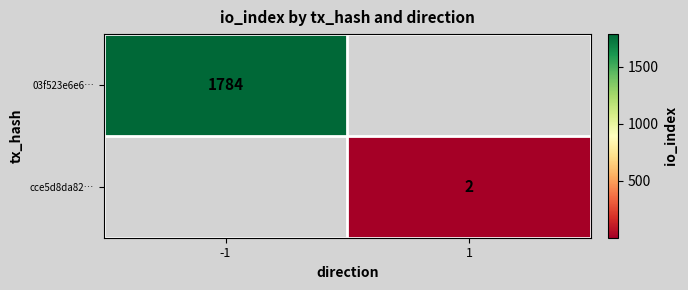

True or false: 03f523e6e6… has a value of 1784 at -1.

True